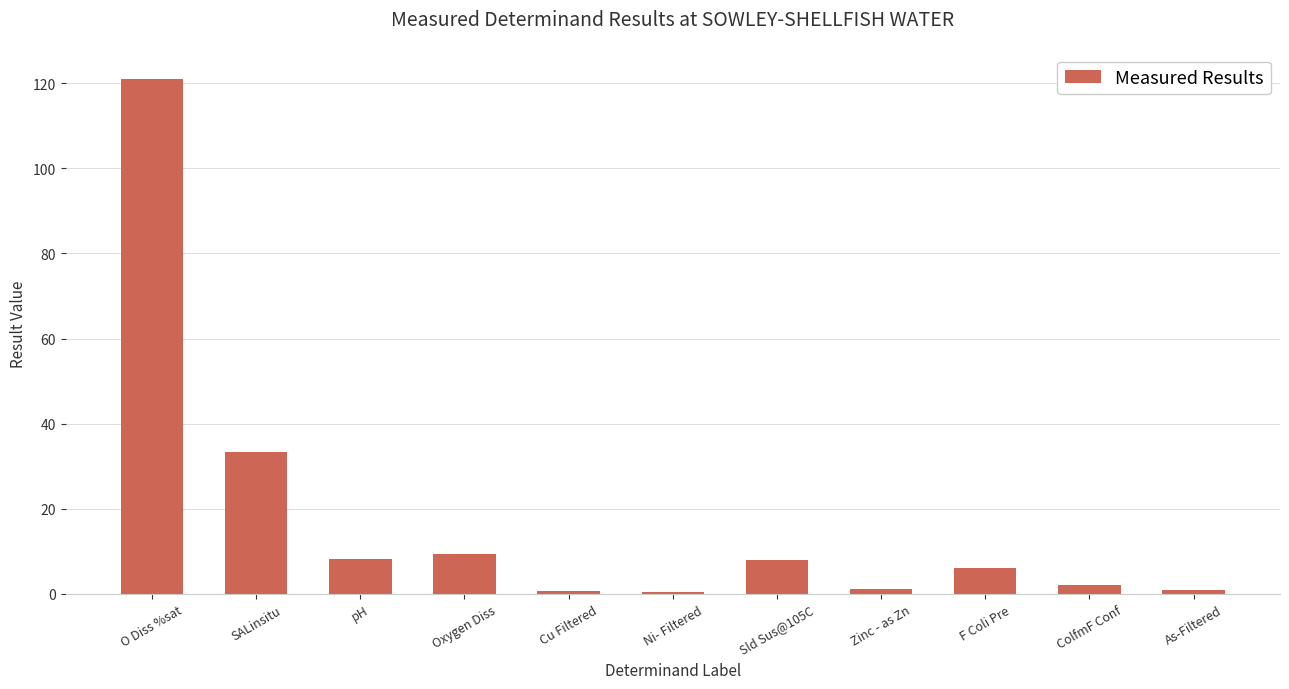

What is the change in value from Oxygen Diss to Zinc - as Zn?

-8.2